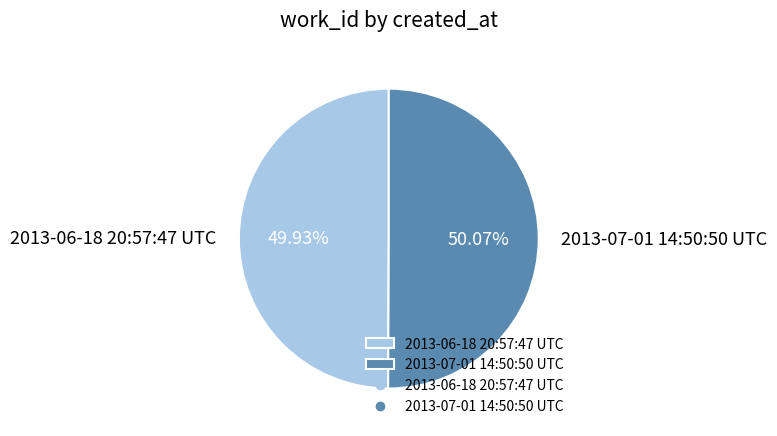

Is there a majority slice in this chart?

Yes